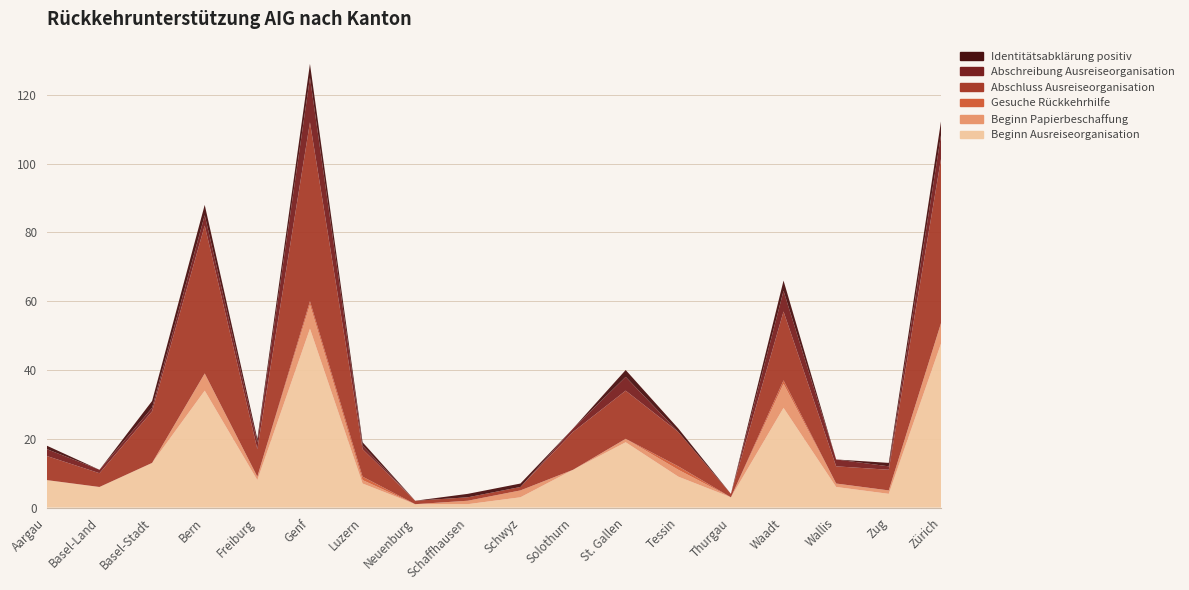

Reading left to right, transcribe all the data shown in this chart.

Beginn Ausreiseorganisation: Aargau=8	Basel-Land=6	Basel-Stadt=13	Bern=34	Freiburg=8	Genf=52	Luzern=7	Neuenburg=1	Schaffhausen=1	Schwyz=3	Solothurn=11	St. Gallen=19	Tessin=9	Thurgau=3	Waadt=29	Wallis=6	Zug=4	Zürich=48
Beginn Papierbeschaffung: Aargau=0	Basel-Land=0	Basel-Stadt=0	Bern=5	Freiburg=1	Genf=7	Luzern=1	Neuenburg=0	Schaffhausen=1	Schwyz=2	Solothurn=0	St. Gallen=1	Tessin=2	Thurgau=0	Waadt=7	Wallis=1	Zug=1	Zürich=6
Gesuche Rückkehrhilfe: Aargau=0	Basel-Land=0	Basel-Stadt=0	Bern=0	Freiburg=0	Genf=1	Luzern=1	Neuenburg=0	Schaffhausen=0	Schwyz=0	Solothurn=0	St. Gallen=0	Tessin=1	Thurgau=0	Waadt=1	Wallis=0	Zug=0	Zürich=0
Abschluss Ausreiseorganisation: Aargau=7	Basel-Land=4	Basel-Stadt=15	Bern=43	Freiburg=8	Genf=52	Luzern=8	Neuenburg=1	Schaffhausen=1	Schwyz=1	Solothurn=11	St. Gallen=14	Tessin=10	Thurgau=1	Waadt=20	Wallis=5	Zug=6	Zürich=48
Abschreibung Ausreiseorganisation: Aargau=2	Basel-Land=1	Basel-Stadt=1	Bern=3	Freiburg=2	Genf=13	Luzern=1	Neuenburg=0	Schaffhausen=0	Schwyz=0	Solothurn=1	St. Gallen=4	Tessin=0	Thurgau=0	Waadt=6	Wallis=2	Zug=1	Zürich=7
Identitätsabklärung positiv: Aargau=1	Basel-Land=0	Basel-Stadt=2	Bern=3	Freiburg=1	Genf=4	Luzern=1	Neuenburg=0	Schaffhausen=1	Schwyz=1	Solothurn=0	St. Gallen=2	Tessin=1	Thurgau=0	Waadt=3	Wallis=0	Zug=1	Zürich=4